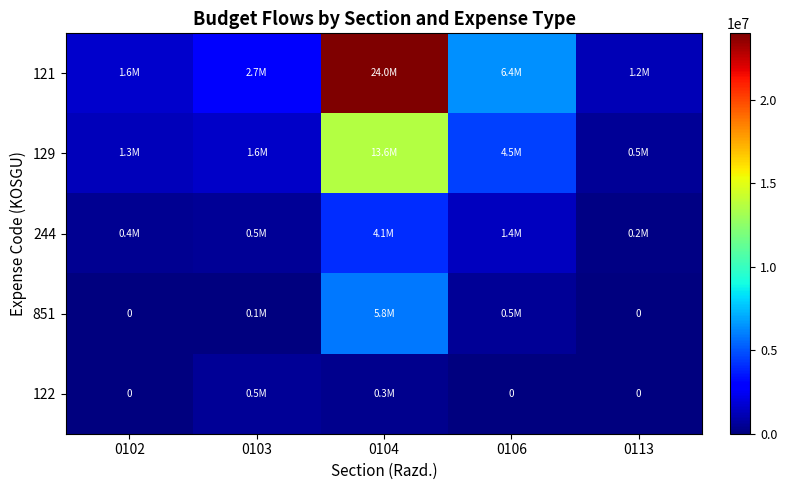

Which has a higher value, 0113 or 0103?

0103